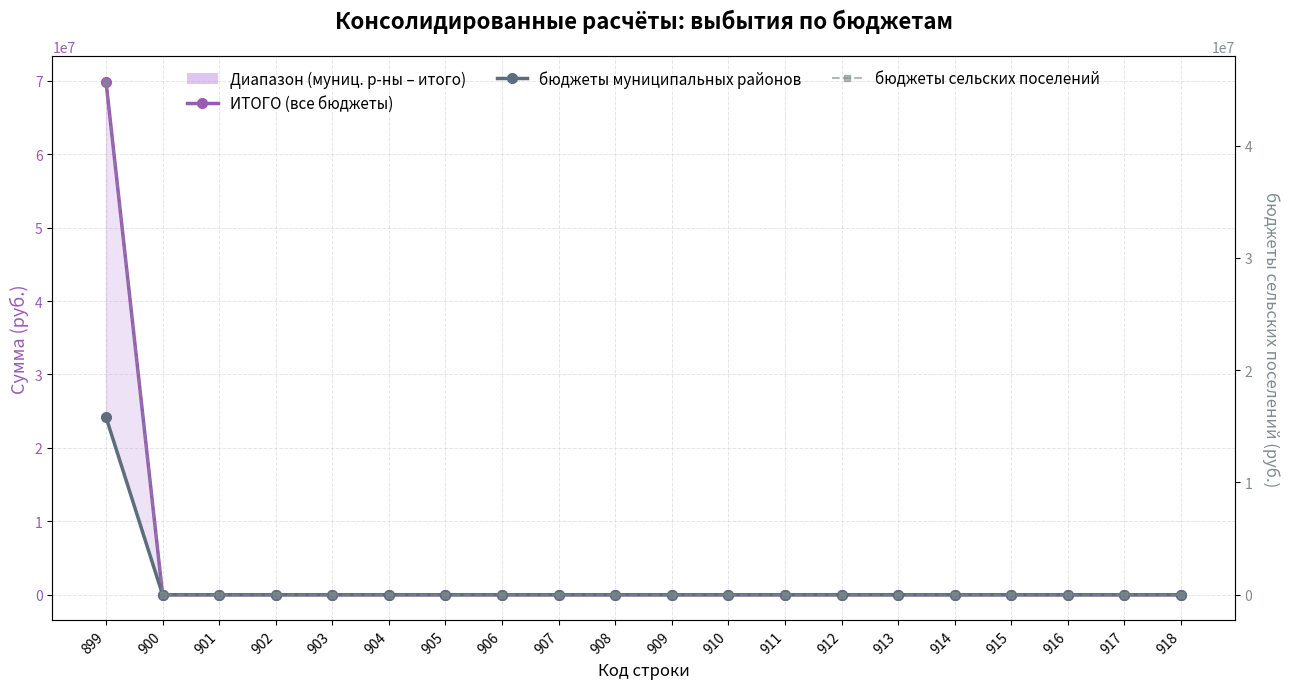

Is it true that ИТОГО (все бюджеты) equals 0 at 918?

True